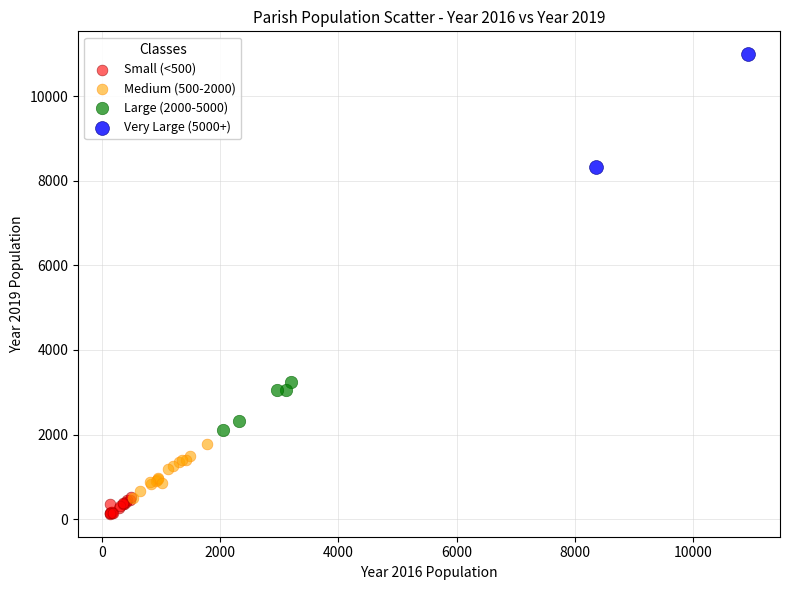

What are all the series names shown in the legend?

Small (<500), Medium (500-2000), Large (2000-5000), Very Large (5000+)